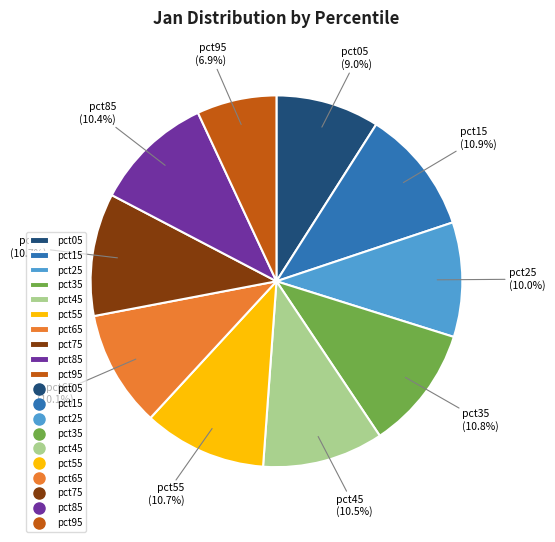

Is it true that pct25 is 10% of the pie?

True